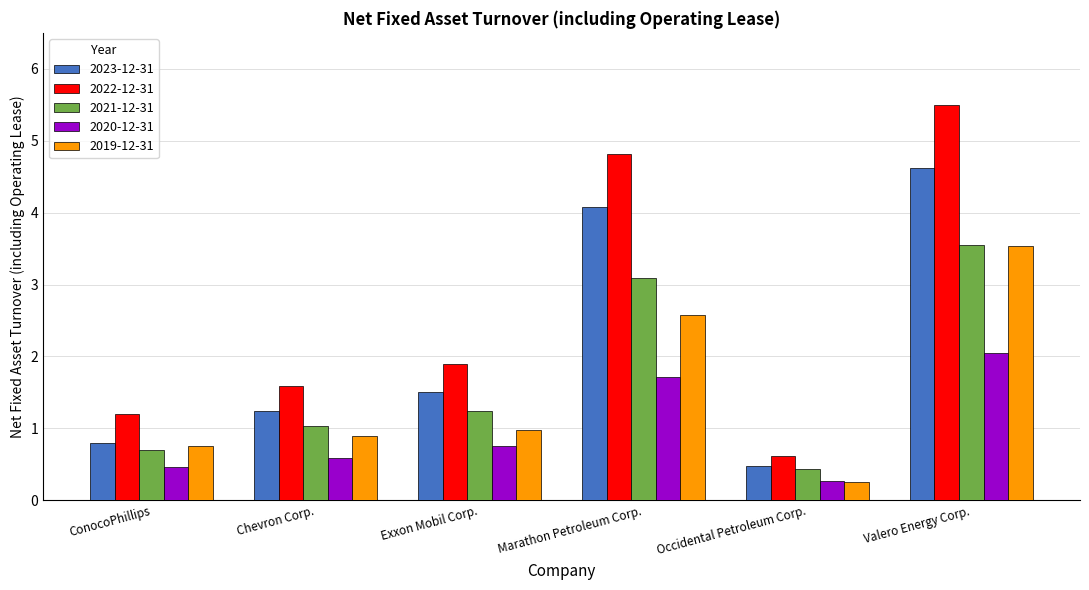

Are the bars grouped side by side (vs. stacked)?

Yes